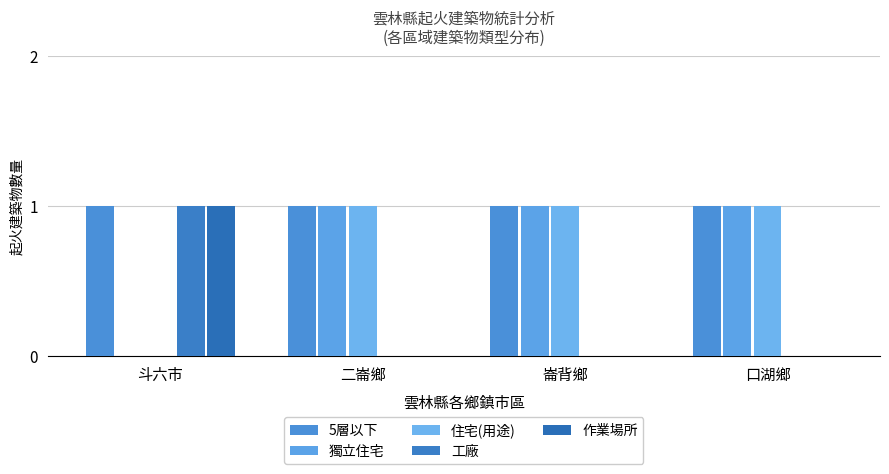

Are the bars horizontal?

No